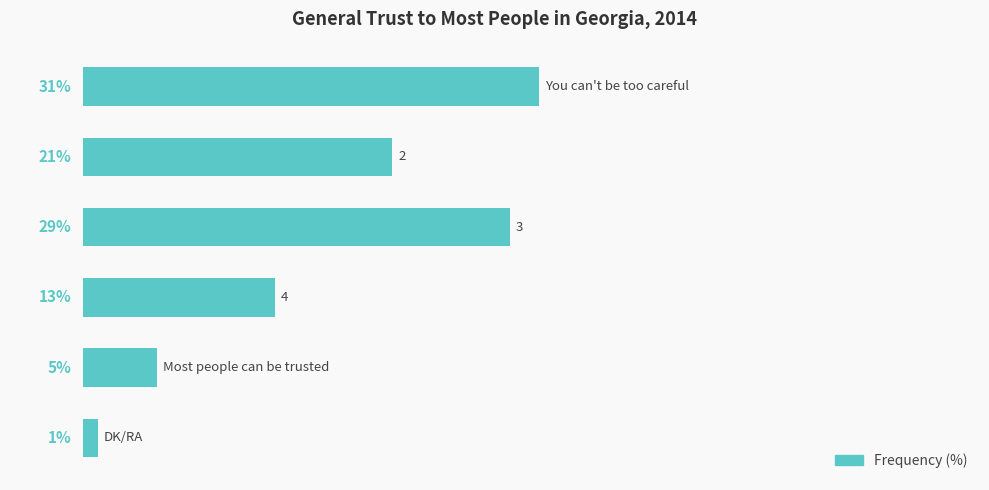

How many bars are there in total?

6